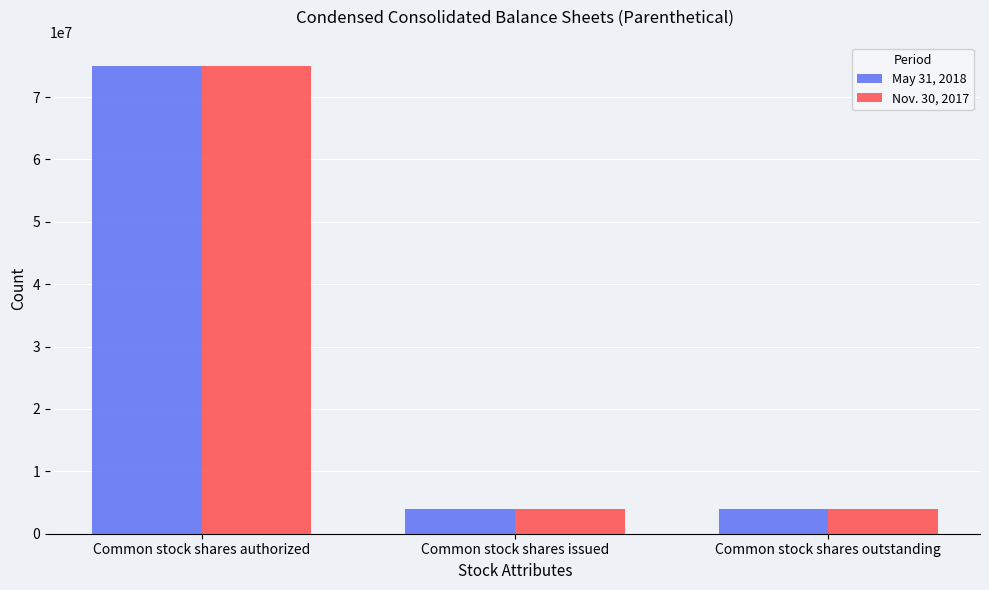

At which category is the sum across all series the highest?

Common stock shares authorized